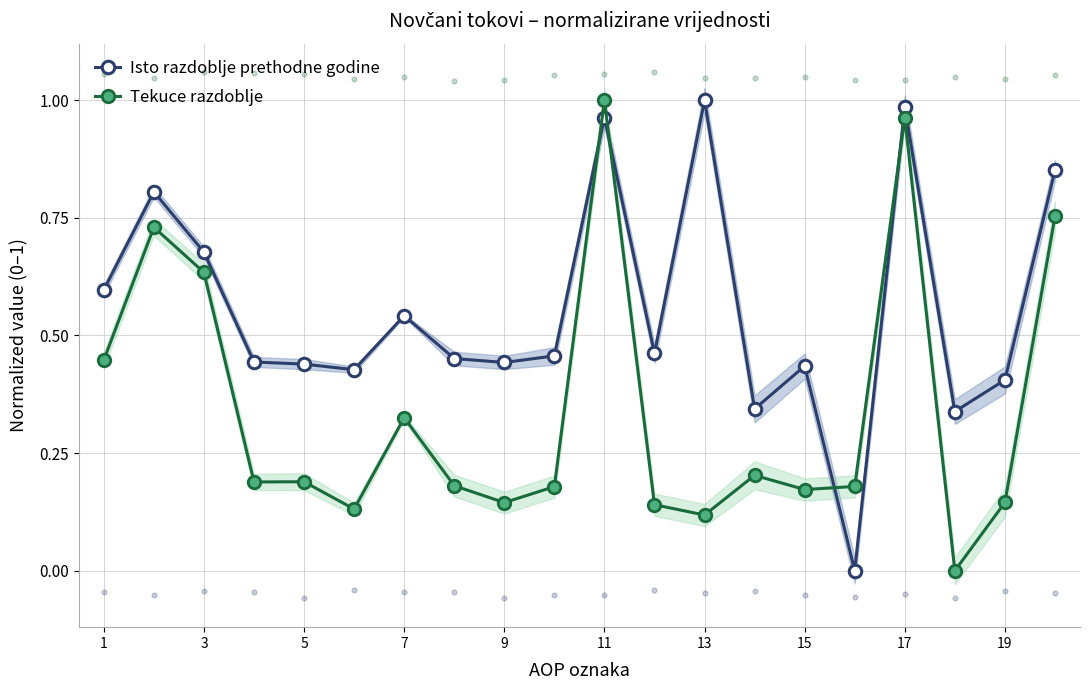

Which series contains the lowest Y value?

Isto razdoblje prethodne godine